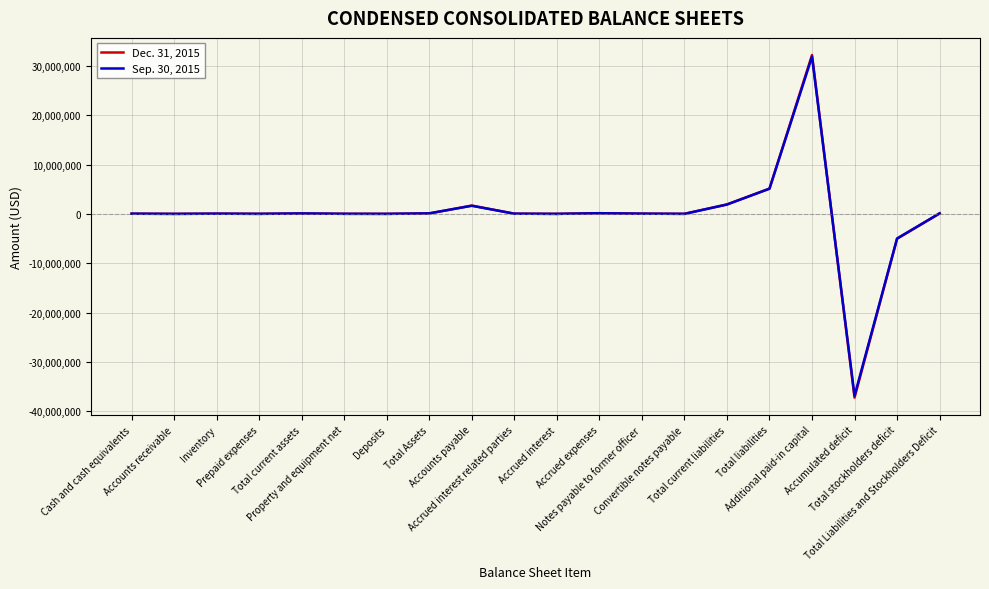

At which category does the chart reach its peak across all series?

Additional paid-in capital